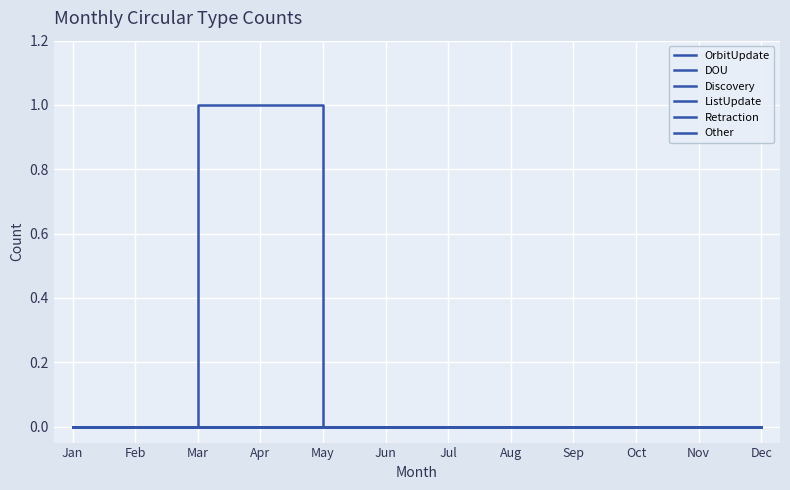

Reading left to right, list all the values displayed in this chart.

OrbitUpdate: 0	0	0	0	0	0	0	0	0	0	0	0
DOU: 0	0	1	1	0	0	0	0	0	0	0	0
Discovery: 0	0	0	0	0	0	0	0	0	0	0	0
ListUpdate: 0	0	0	0	0	0	0	0	0	0	0	0
Retraction: 0	0	0	0	0	0	0	0	0	0	0	0
Other: 0	0	0	0	0	0	0	0	0	0	0	0